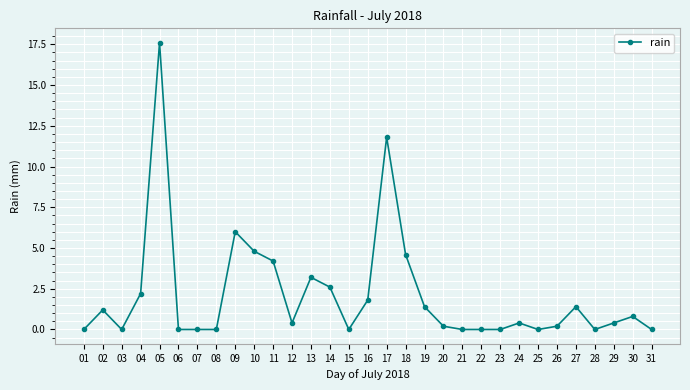

At which category does the data reach its first local valley?

03